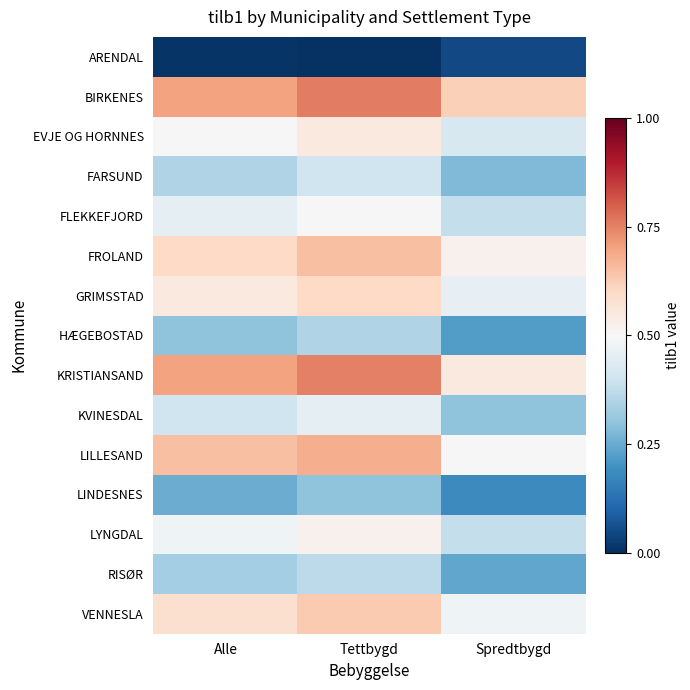

Reading left to right, transcribe all the data shown in this chart.

ARENDAL: Alle=0.0	Tettbygd=0.0	Spredtbygd=0.0
BIRKENES: Alle=0.7	Tettbygd=0.8	Spredtbygd=0.6
EVJE OG HORNNES: Alle=0.5	Tettbygd=0.6	Spredtbygd=0.4
FARSUND: Alle=0.3	Tettbygd=0.4	Spredtbygd=0.3
FLEKKEFJORD: Alle=0.5	Tettbygd=0.5	Spredtbygd=0.4
FROLAND: Alle=0.6	Tettbygd=0.7	Spredtbygd=0.5
GRIMSSTAD: Alle=0.6	Tettbygd=0.6	Spredtbygd=0.5
HÆGEBOSTAD: Alle=0.3	Tettbygd=0.3	Spredtbygd=0.2
KRISTIANSAND: Alle=0.7	Tettbygd=0.8	Spredtbygd=0.6
KVINESDAL: Alle=0.4	Tettbygd=0.5	Spredtbygd=0.3
LILLESAND: Alle=0.7	Tettbygd=0.7	Spredtbygd=0.5
LINDESNES: Alle=0.2	Tettbygd=0.3	Spredtbygd=0.2
LYNGDAL: Alle=0.5	Tettbygd=0.5	Spredtbygd=0.4
RISØR: Alle=0.3	Tettbygd=0.4	Spredtbygd=0.2
VENNESLA: Alle=0.6	Tettbygd=0.6	Spredtbygd=0.5